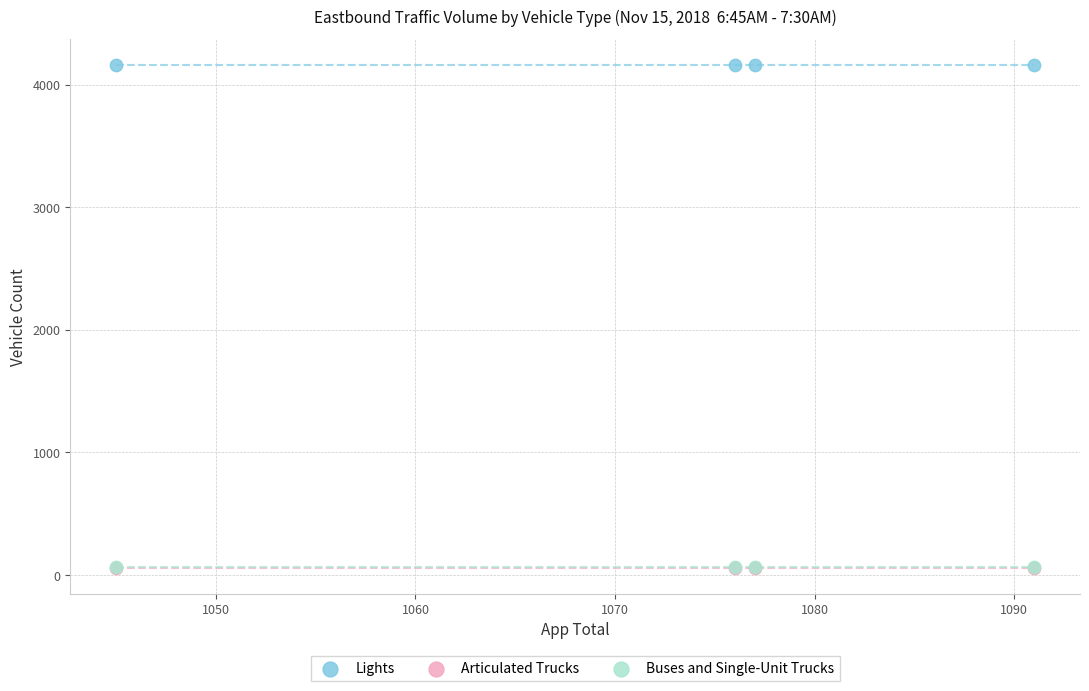

Which series reaches the maximum Y coordinate?

Lights